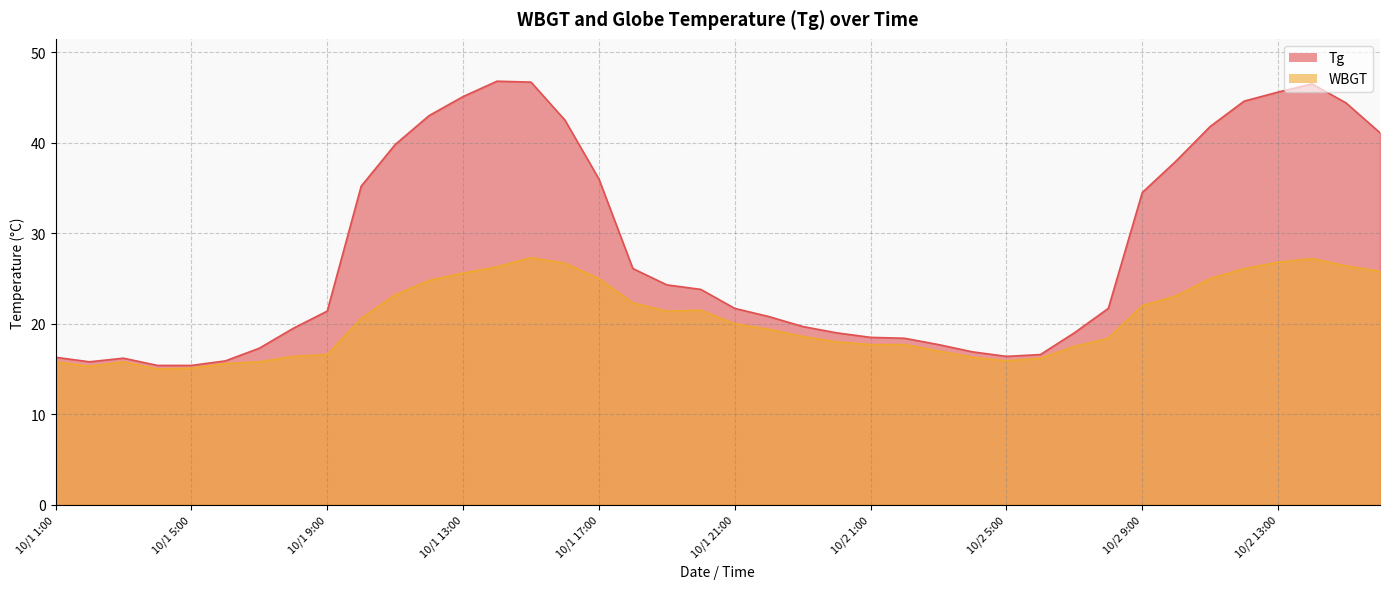

What is the sum of all WBGT values?

821.2